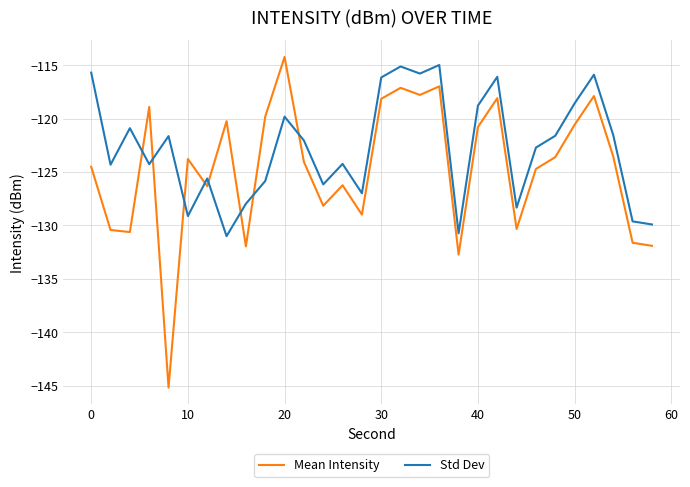

Which series has the largest total across all categories?

Std Dev